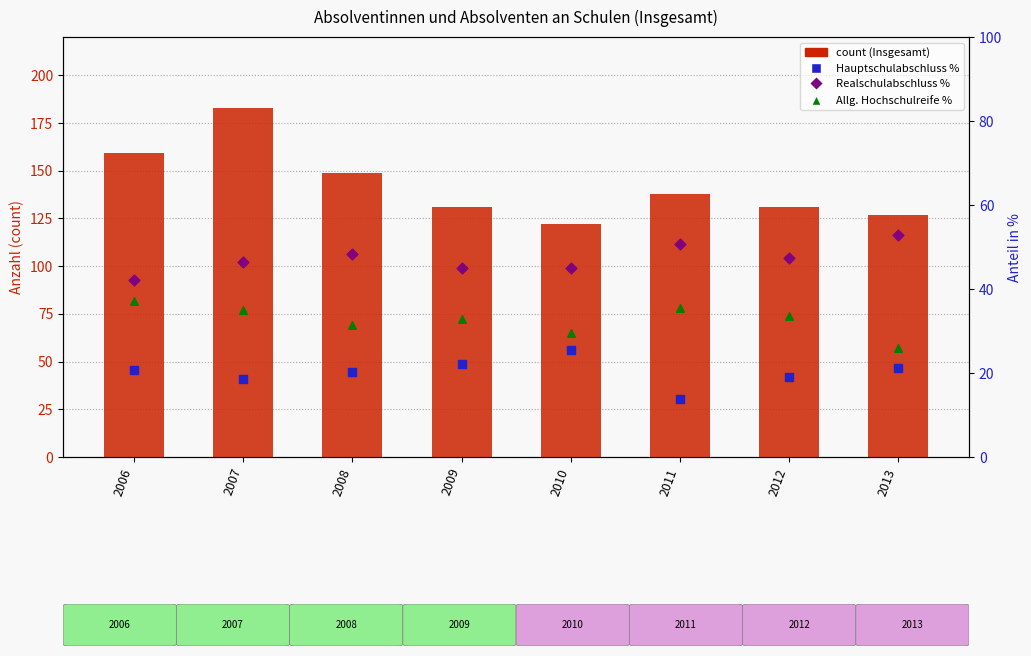

What is the total value across all series at 2008?

249.0